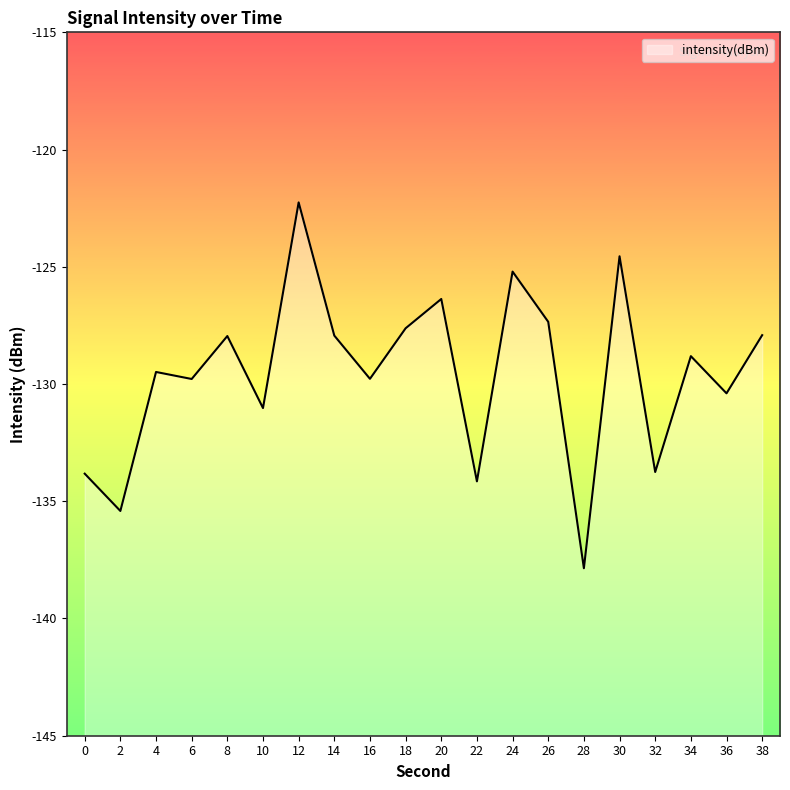

What is the greatest value displayed?

-122.3